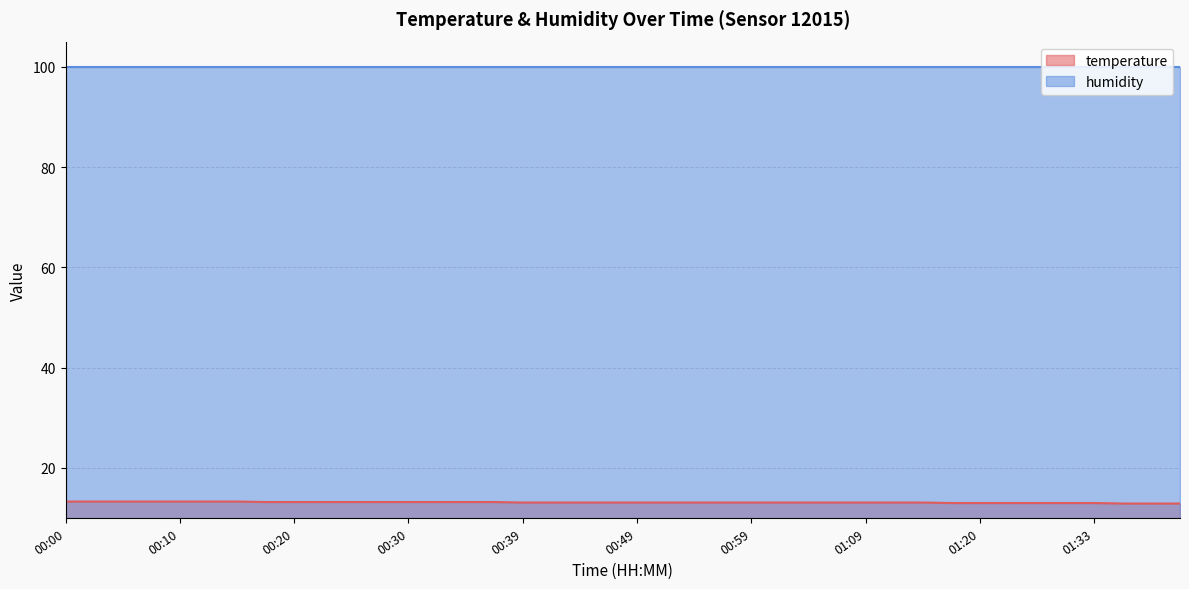

The chart shows a value of 21.2 at 00:59. True or false?

False